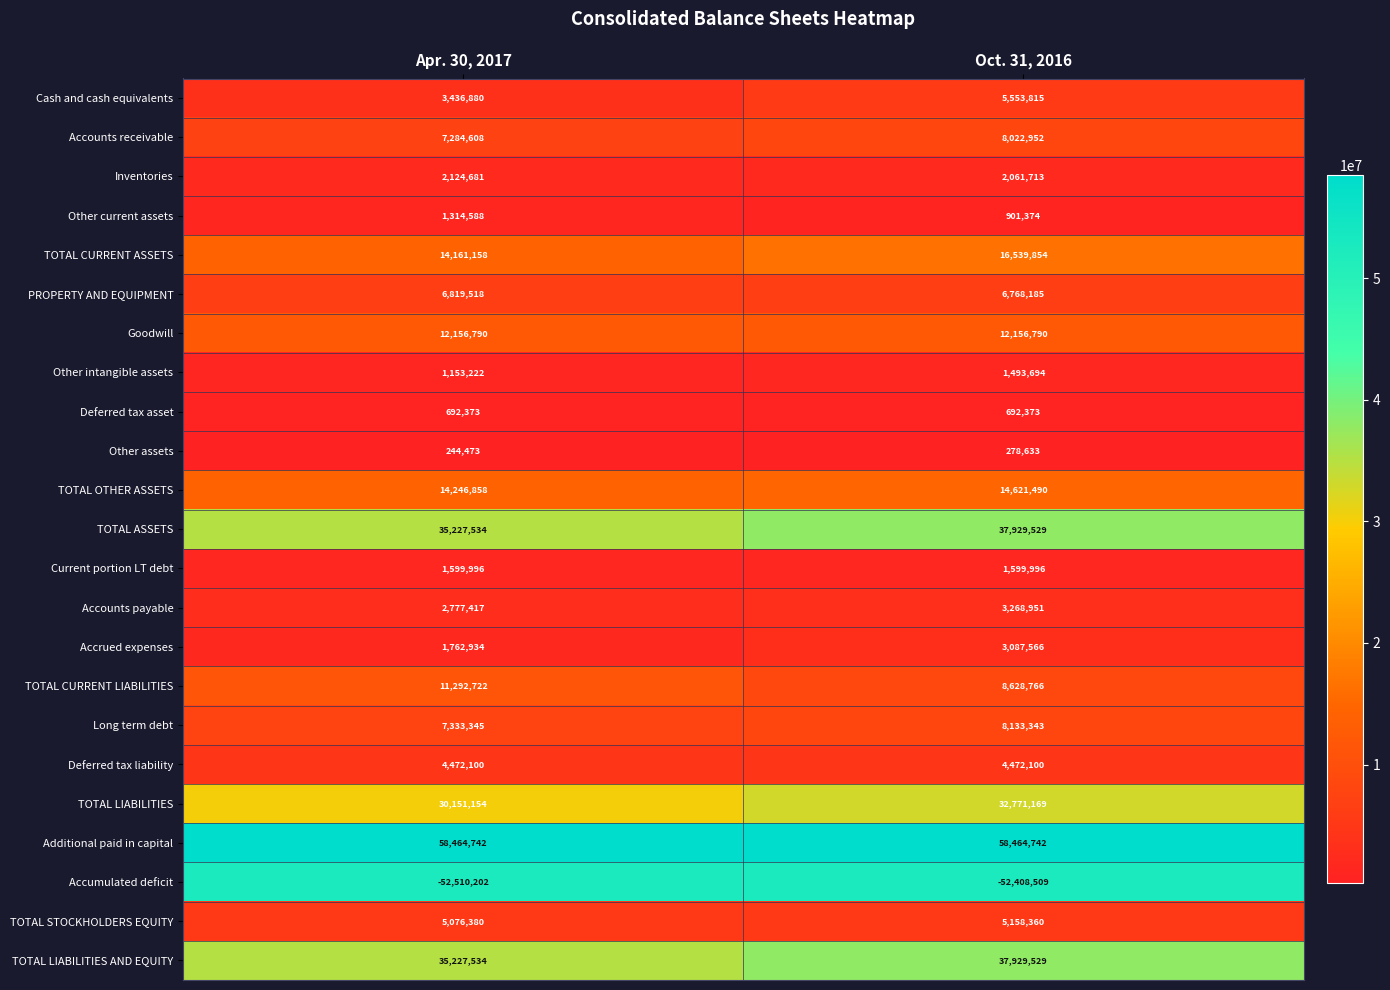

What is the sum of the Current portion LT debt values at Apr. 30, 2017 and Oct. 31, 2016?

3199992